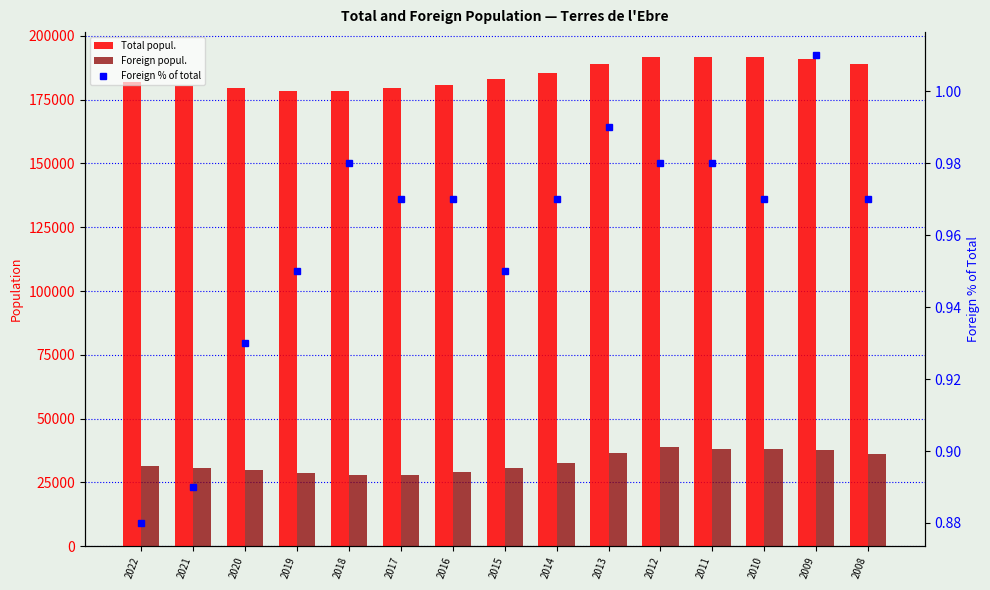

Which series has the largest total across all categories?

Total popul.